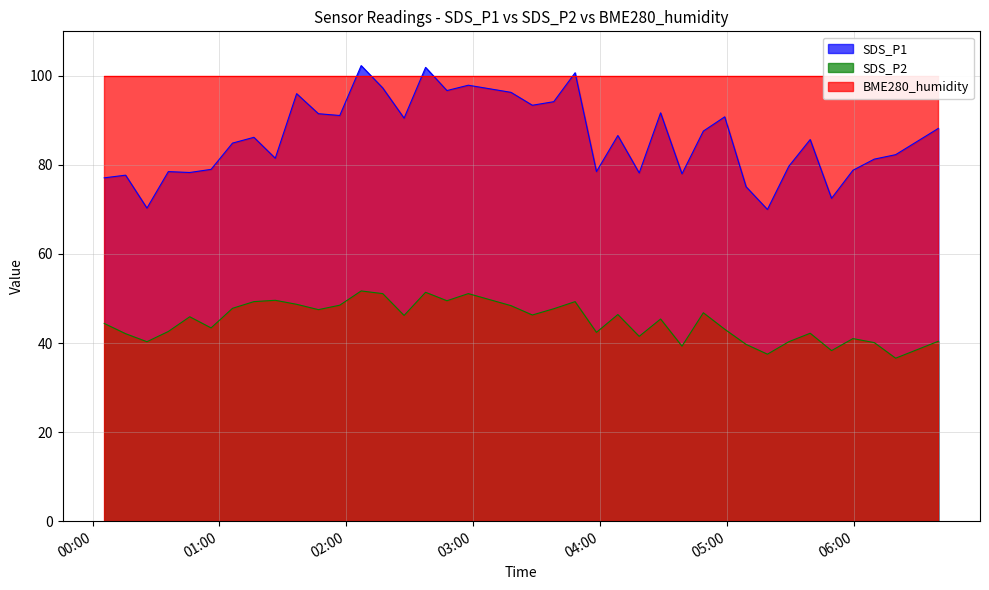

True or false: SDS_P2 and SDS_P1 intersect in this chart.

False